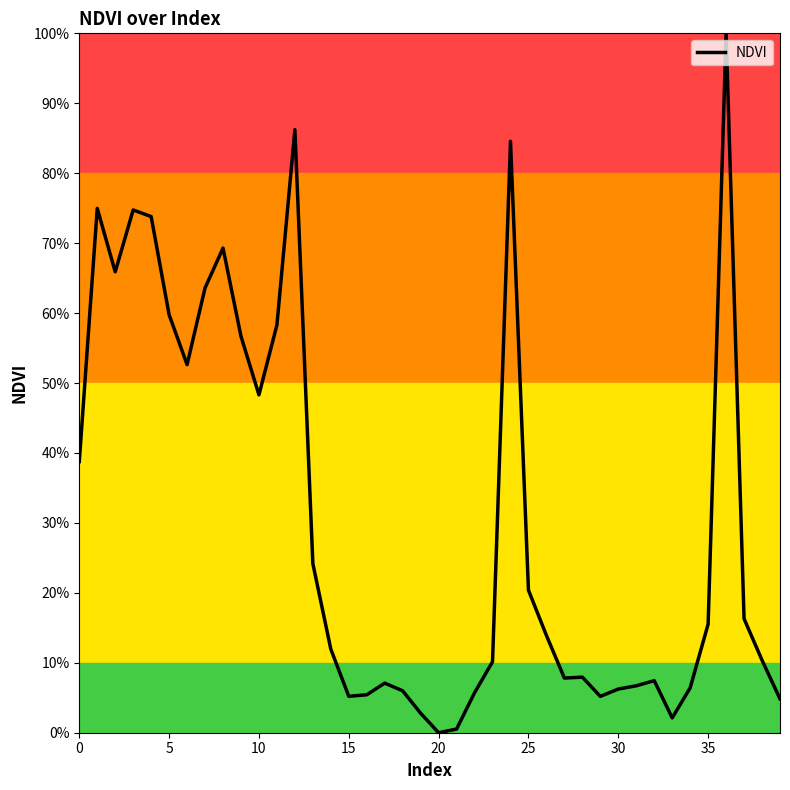

What is the greatest value displayed?

100.0